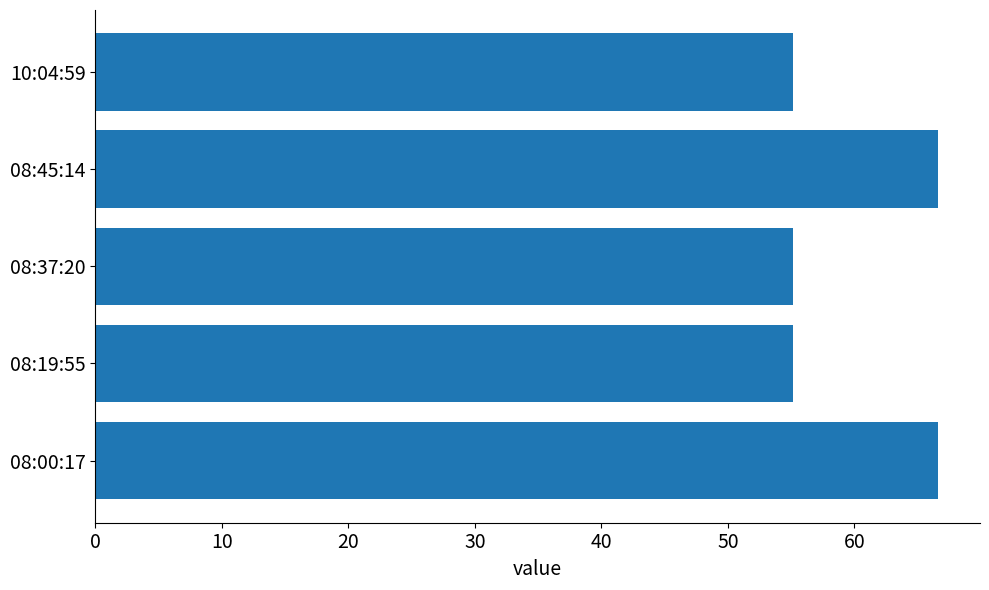

What is the sum of all values?

298.8